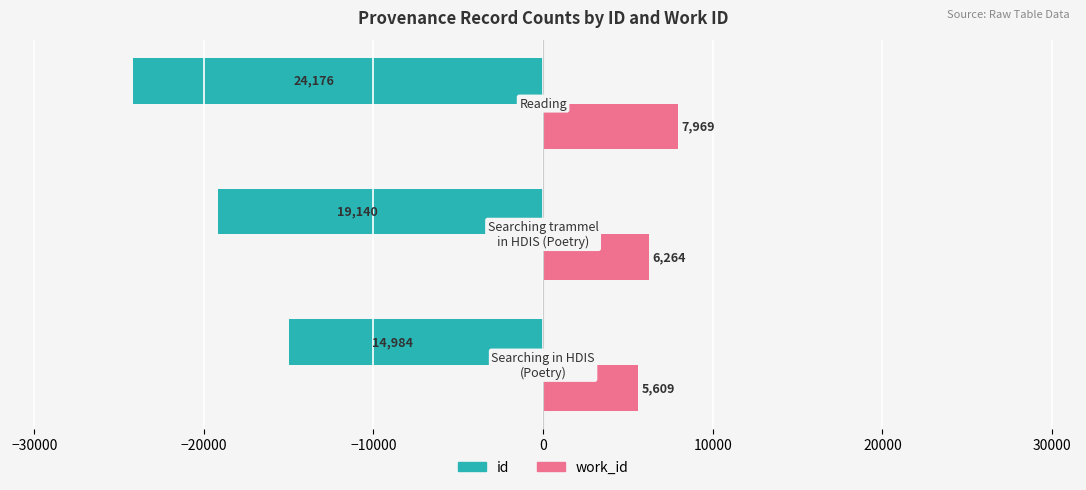

How many id values are between -24176 and -14984?

3